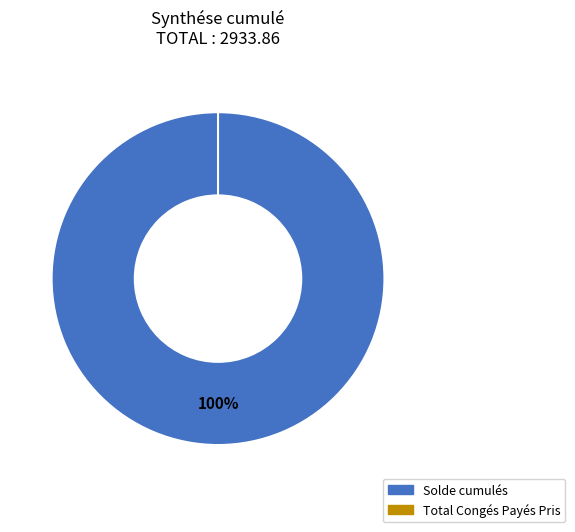

Which category has the smallest portion of the pie?

Total Congés Payés Pris